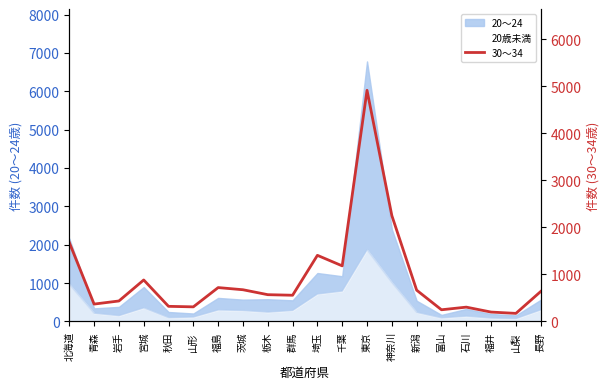

How many data points are above 638?

9